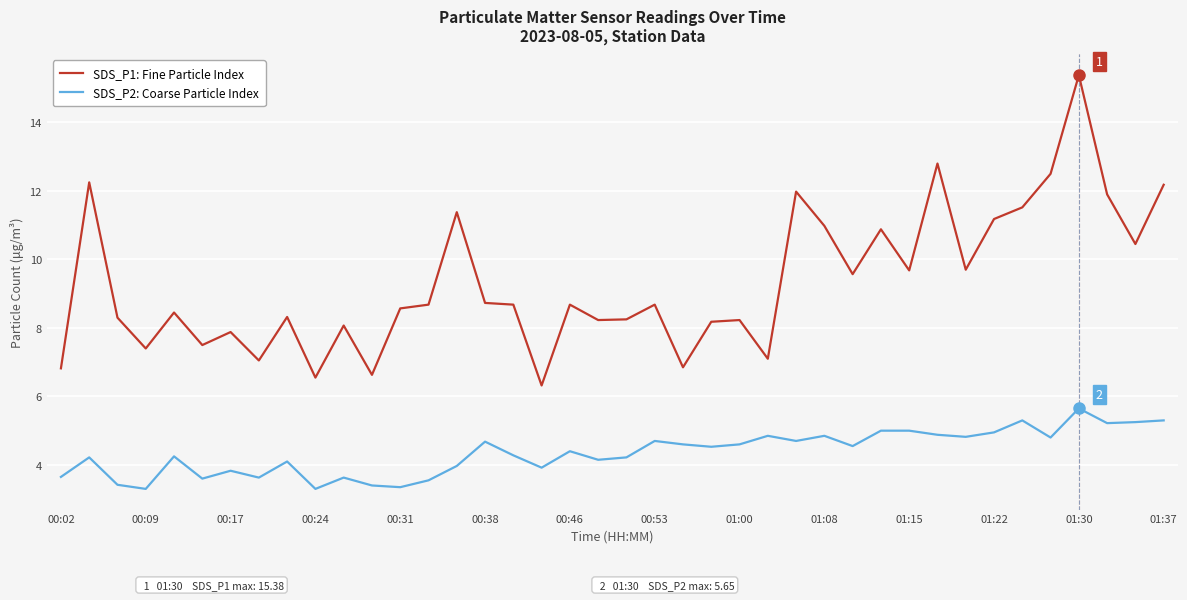

True or false: SDS_P2: Coarse Particle Index and SDS_P1: Fine Particle Index cross at least once.

False